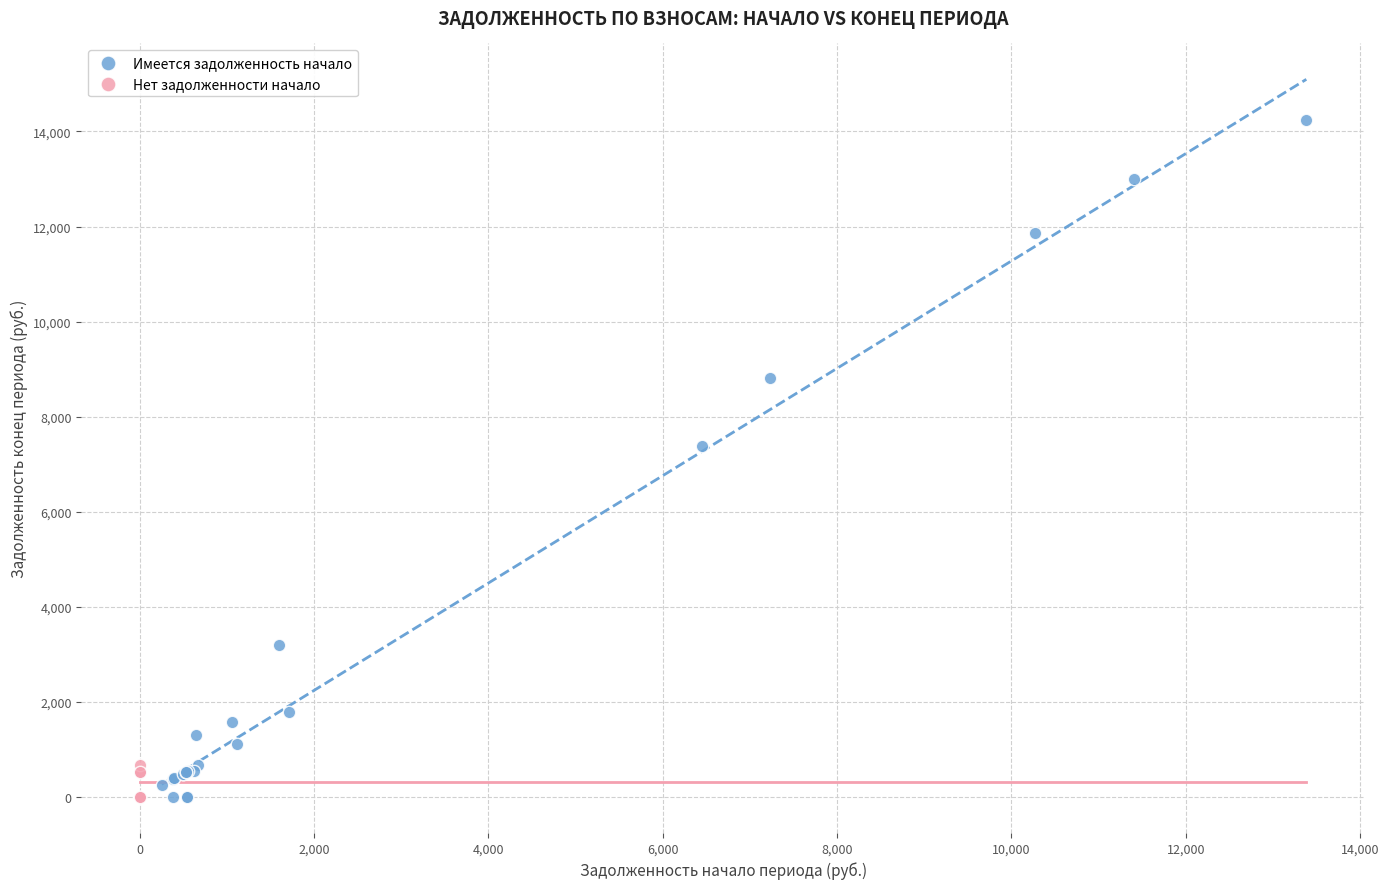

Which series contains the highest Y value?

Имеется задолженность начало